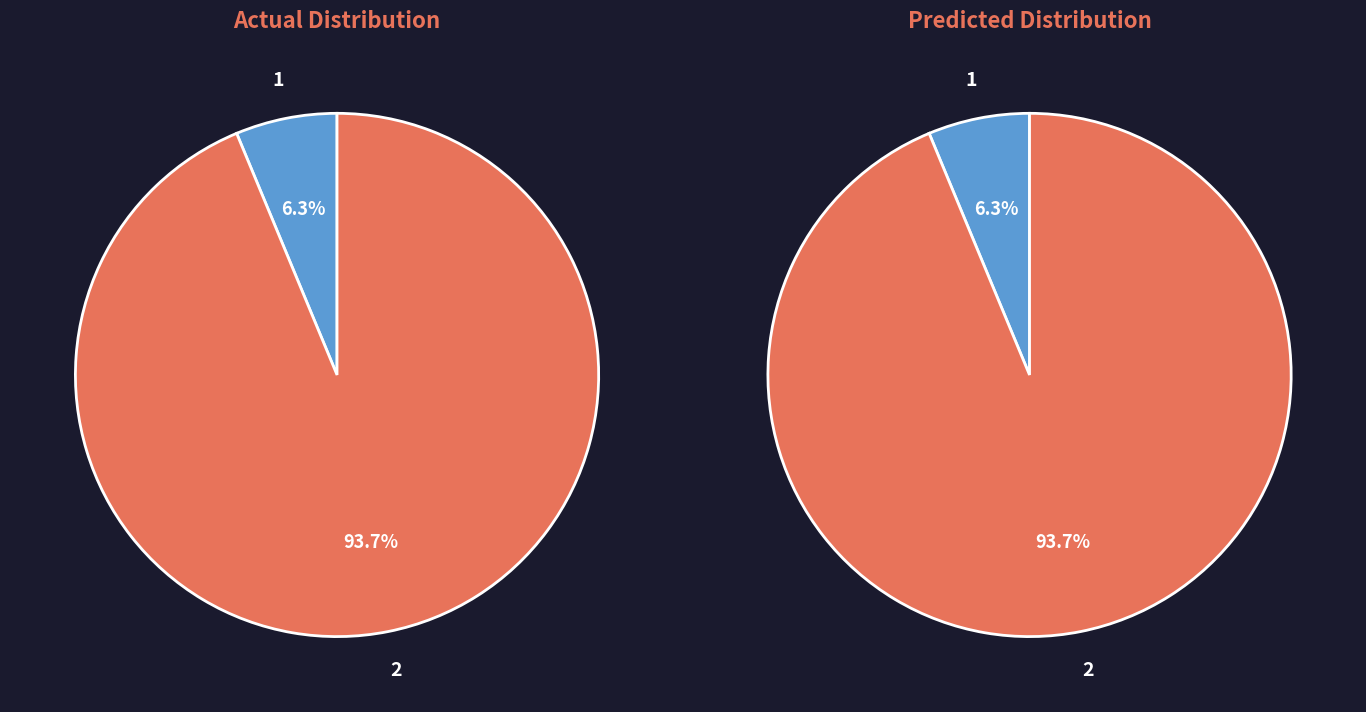

To the nearest percent, what percentage of the pie is 2?

94%